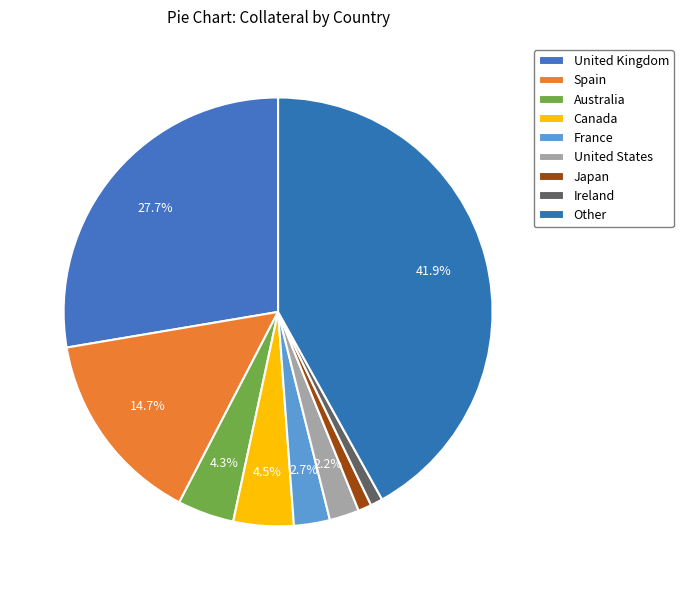

What percentage is the Japan slice, to the nearest percent?

1%